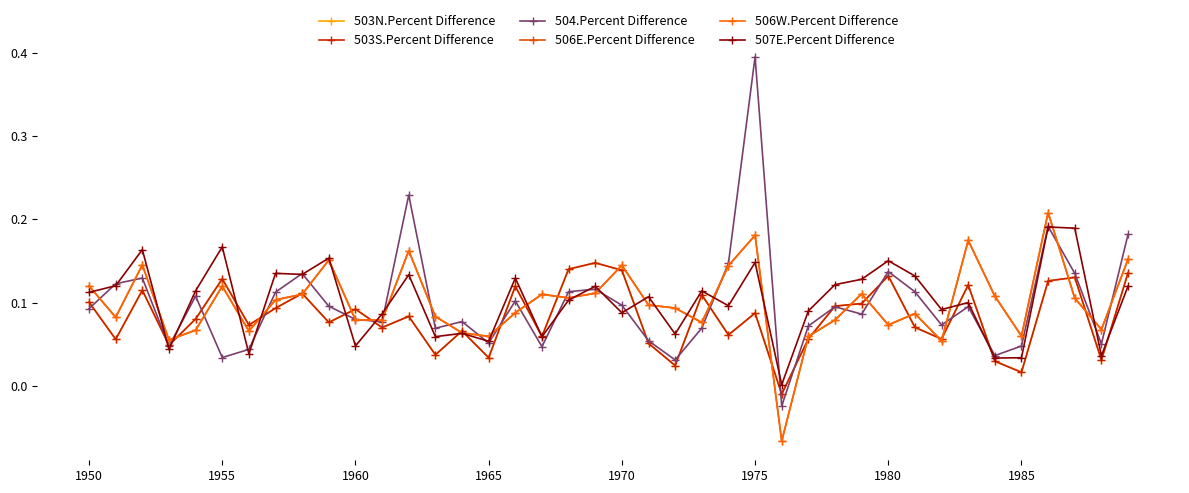

True or false: 503N.Percent Difference and 507E.Percent Difference intersect in this chart.

True